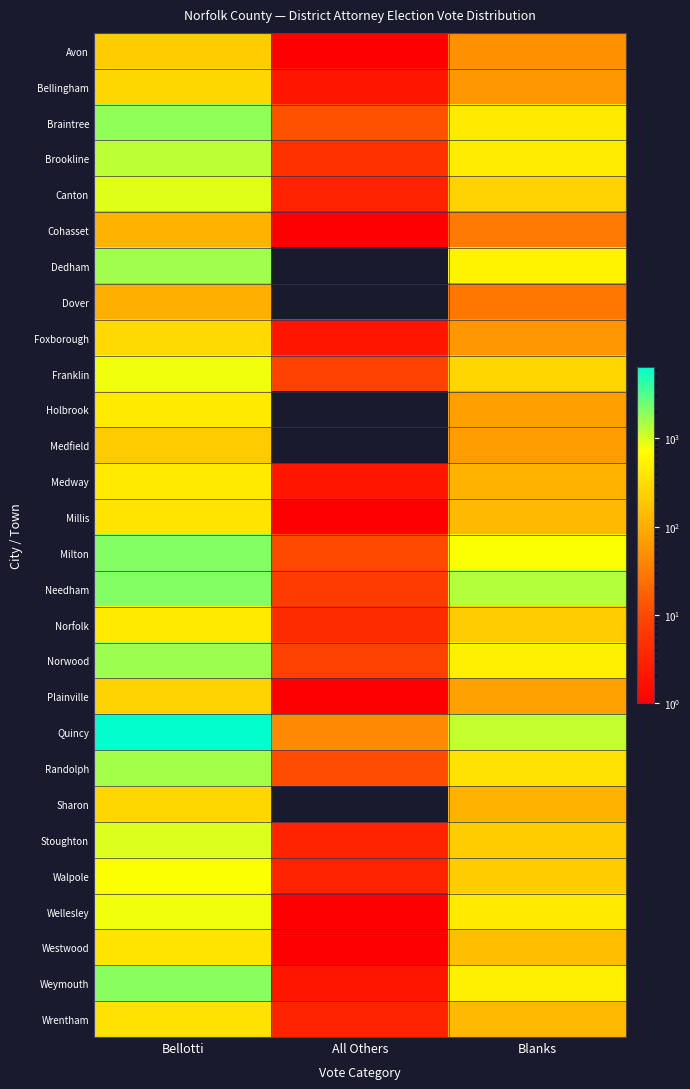

At Blanks, list the series in order from largest to smallest.

Needham, Quincy, Milton, Dedham, Weymouth, Norwood, Brookline, Braintree, Wellesley, Randolph, Franklin, Canton, Stoughton, Walpole, Norfolk, Westwood, Wrentham, Millis, Medway, Sharon, Plainville, Holbrook, Medfield, Bellingham, Foxborough, Avon, Cohasset, Dover